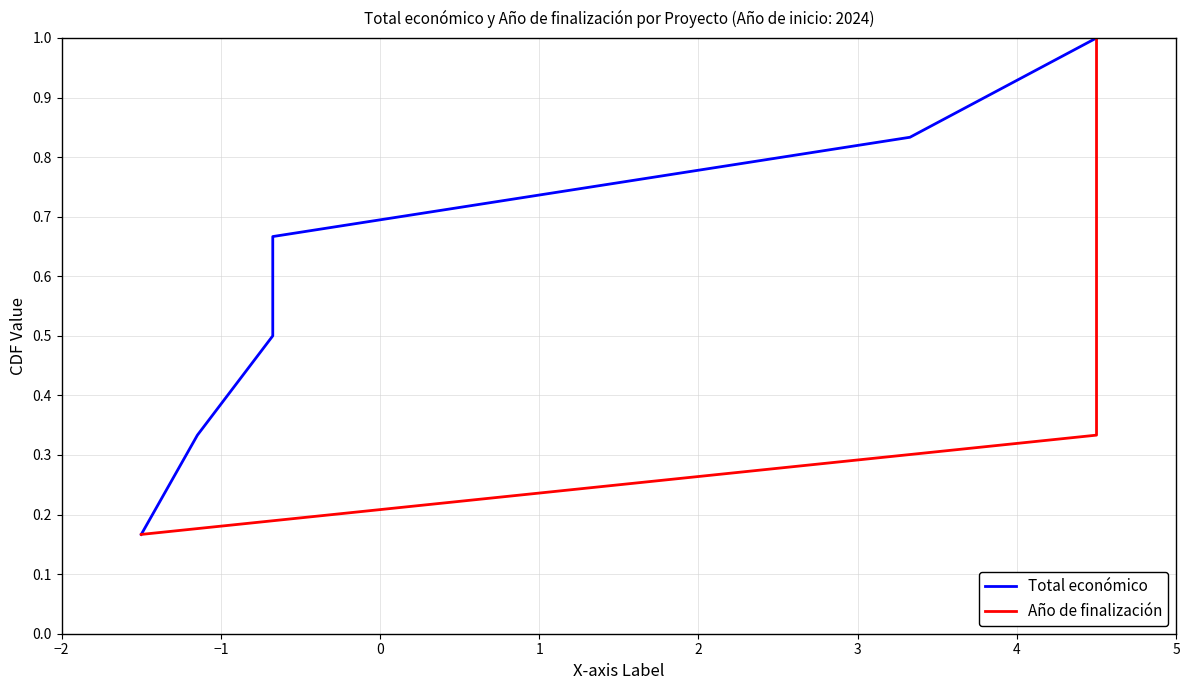

Which series has the largest range (max minus min)?

Total económico